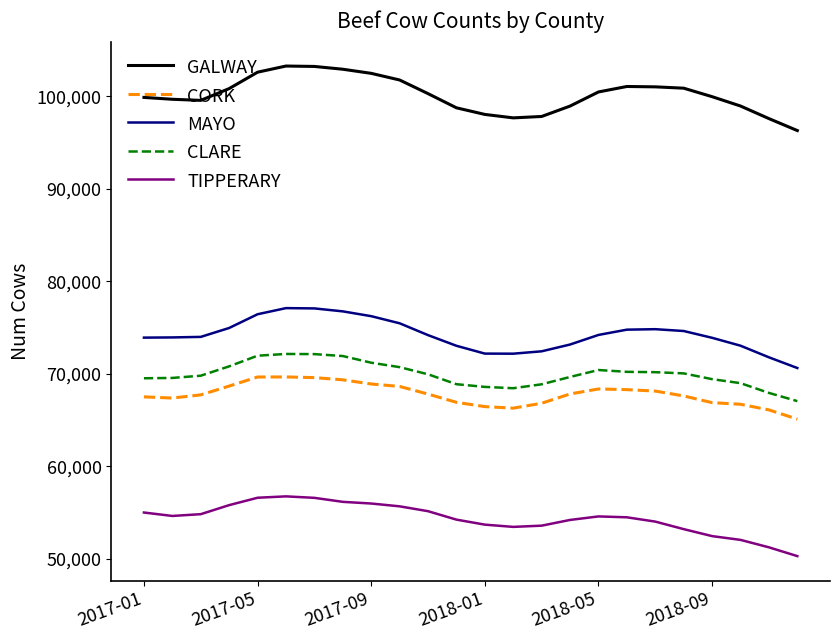

What is the minimum value shown in the chart?

50291